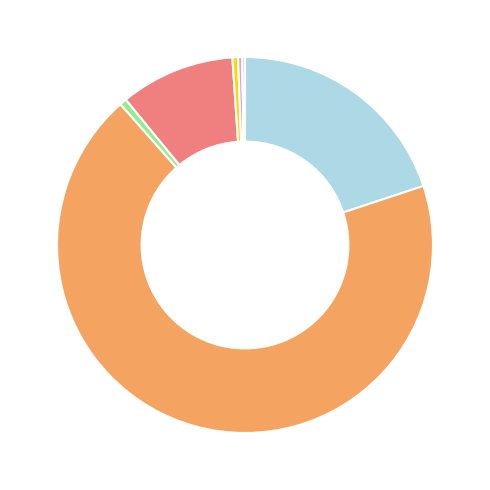

To the nearest percent, what is the difference between the largest and smallest slice percentages?

69%